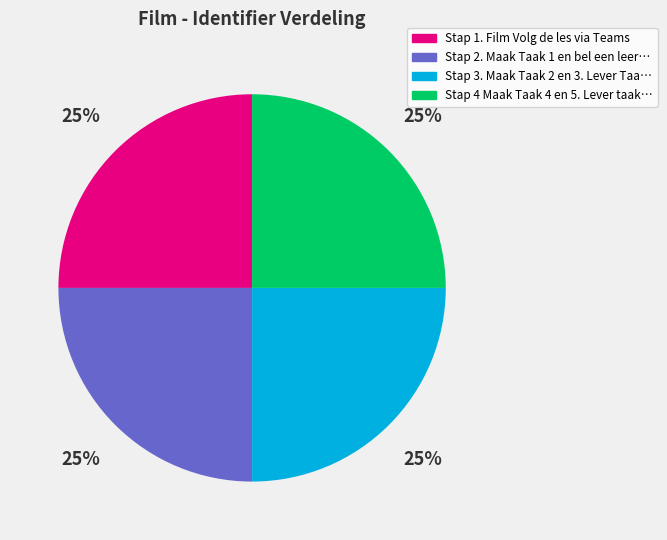

Does any single category account for the majority?

No